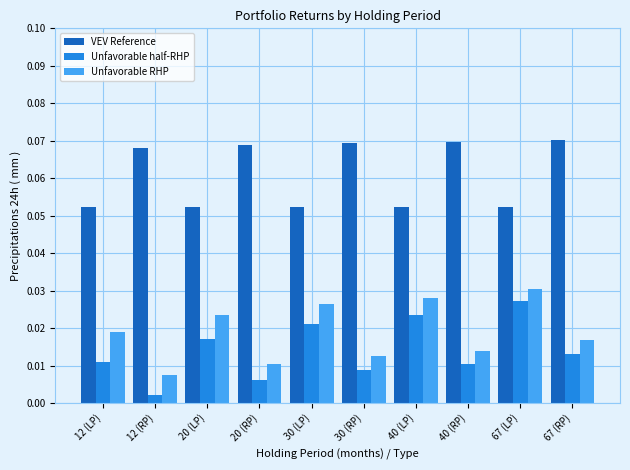

Count the Unfavorable RHP values in the range 0 to 1.

10